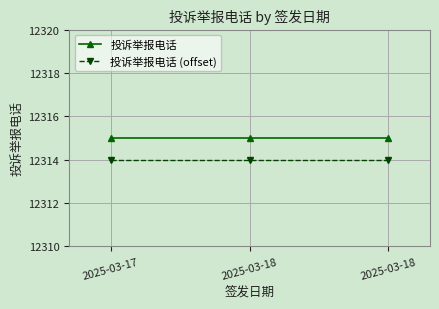

True or false: 投诉举报电话 (offset) has a value of 16463 at 2025-03-18.

False